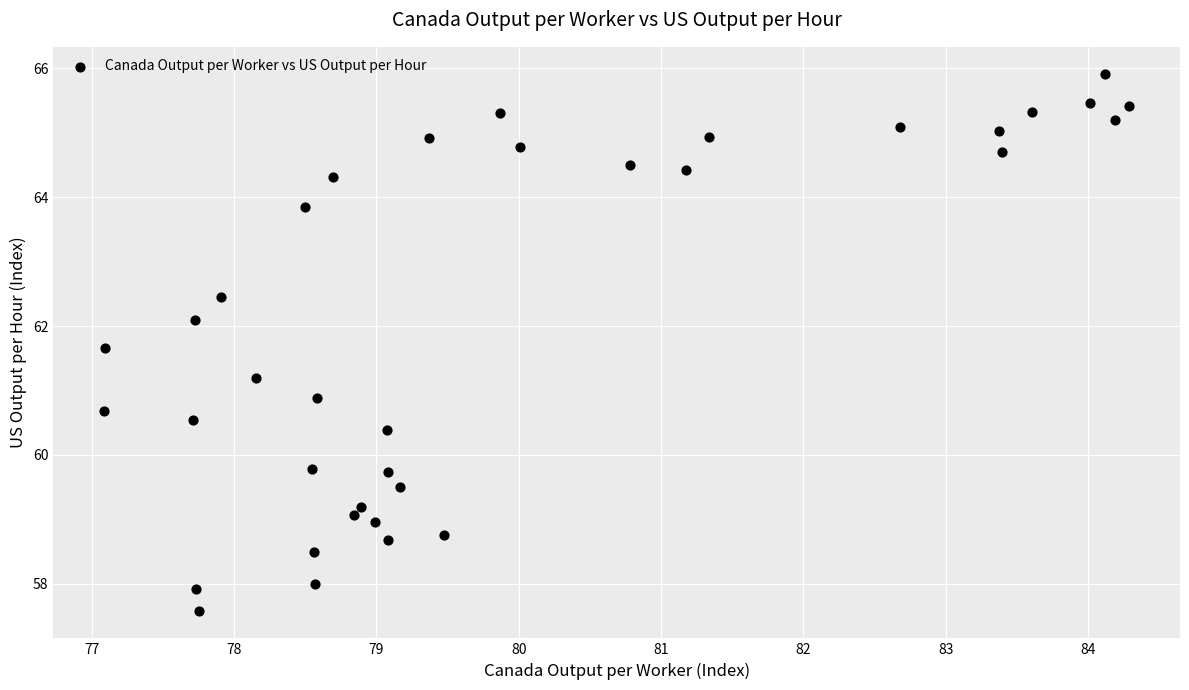

What is the range of Y values (max minus min)?

8.3